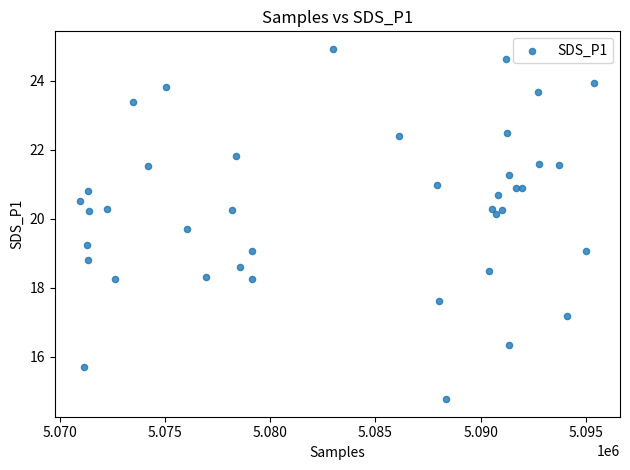

What is the range of X values (max minus min)?

24414.0